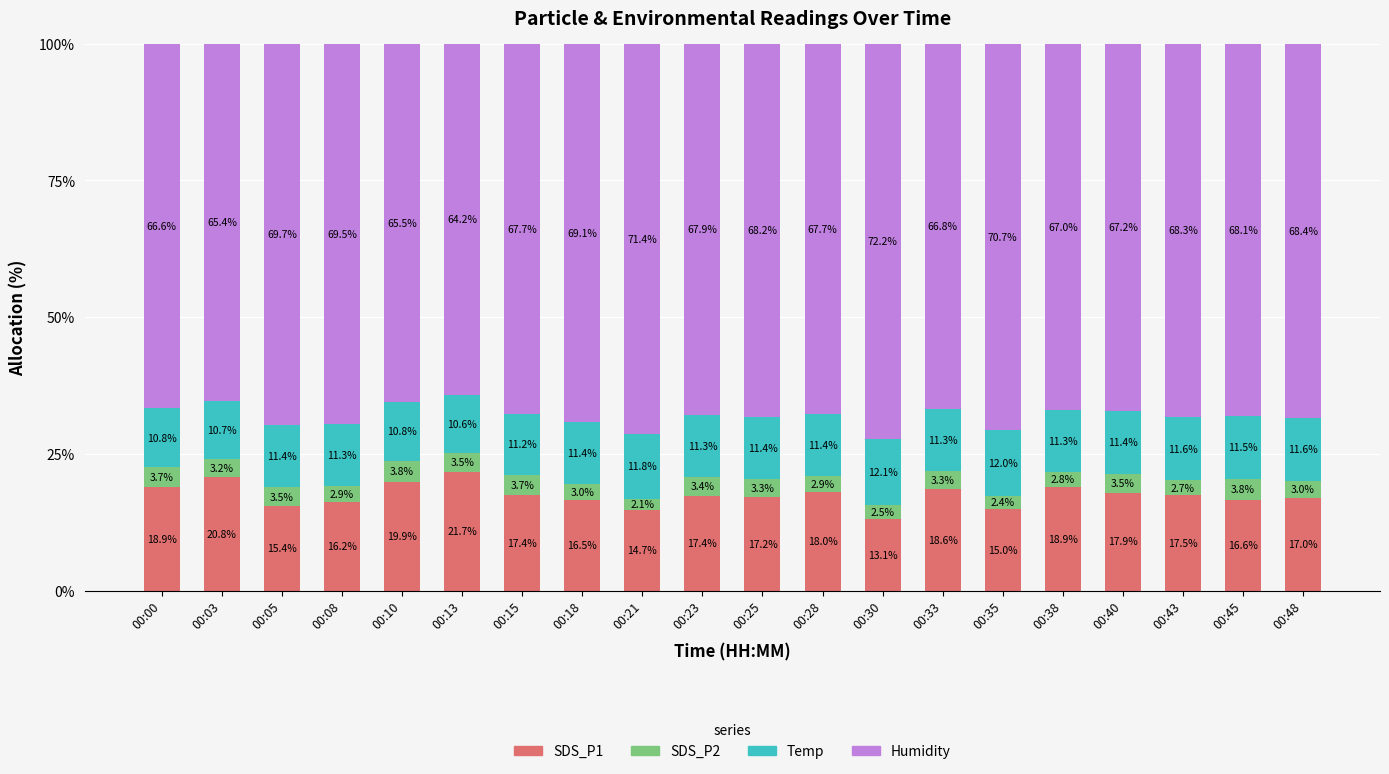

The SDS_P1 series shows 10.0 at 00:25. True or false?

False